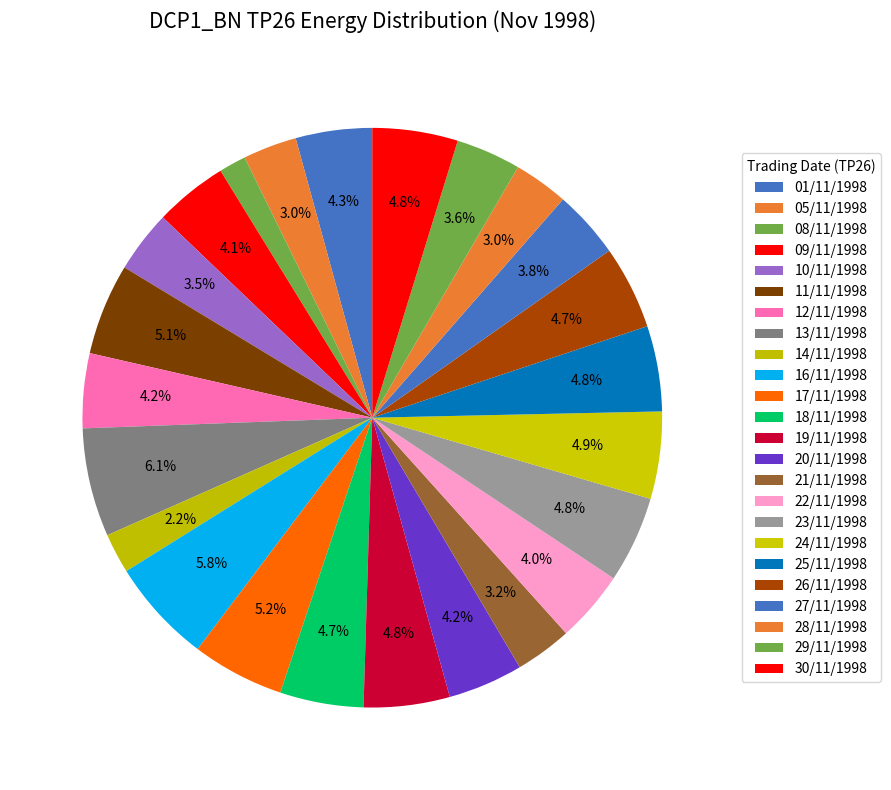

Does 30/11/1998 account for over 50% of the chart?

No